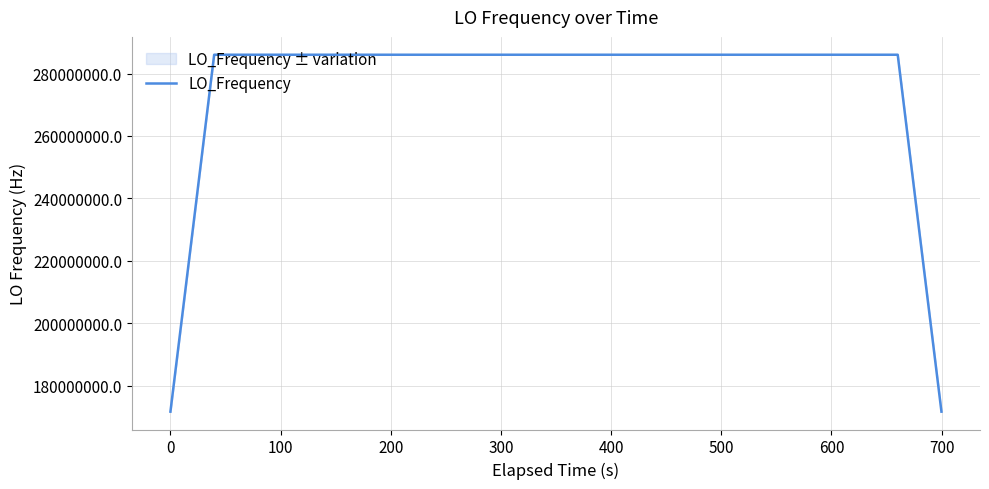

What is the smallest value displayed?

171628197.9